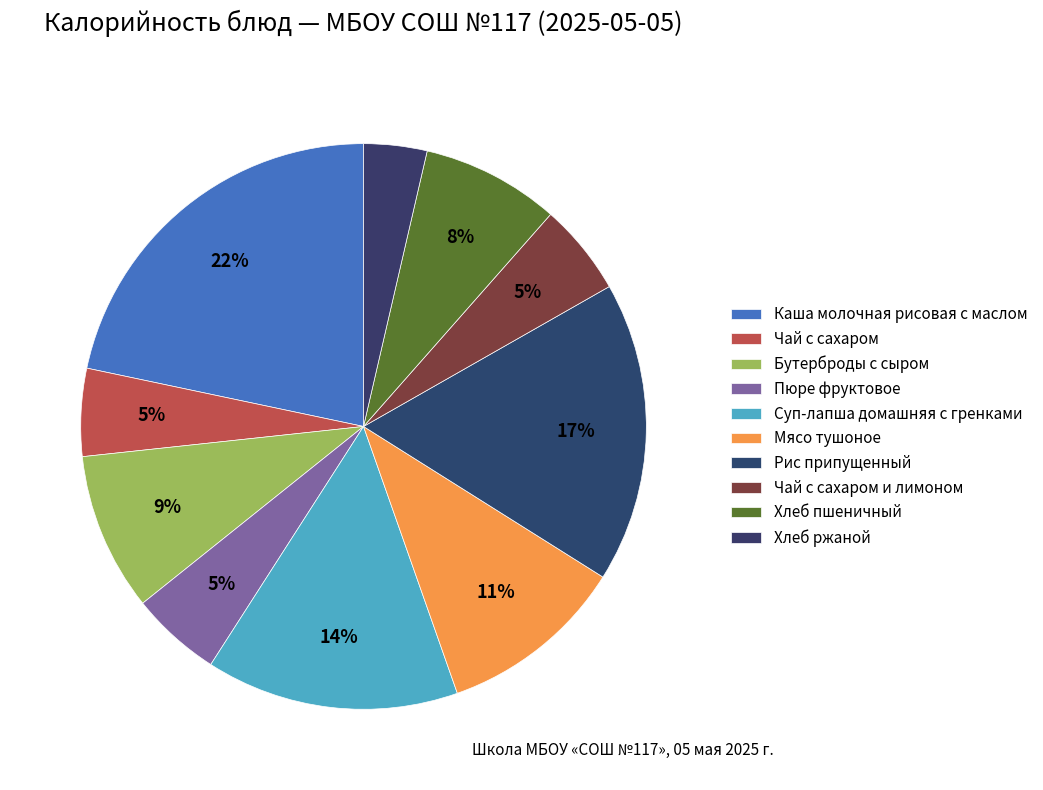

To the nearest percent, what portion does Чай с сахаром represent?

5%